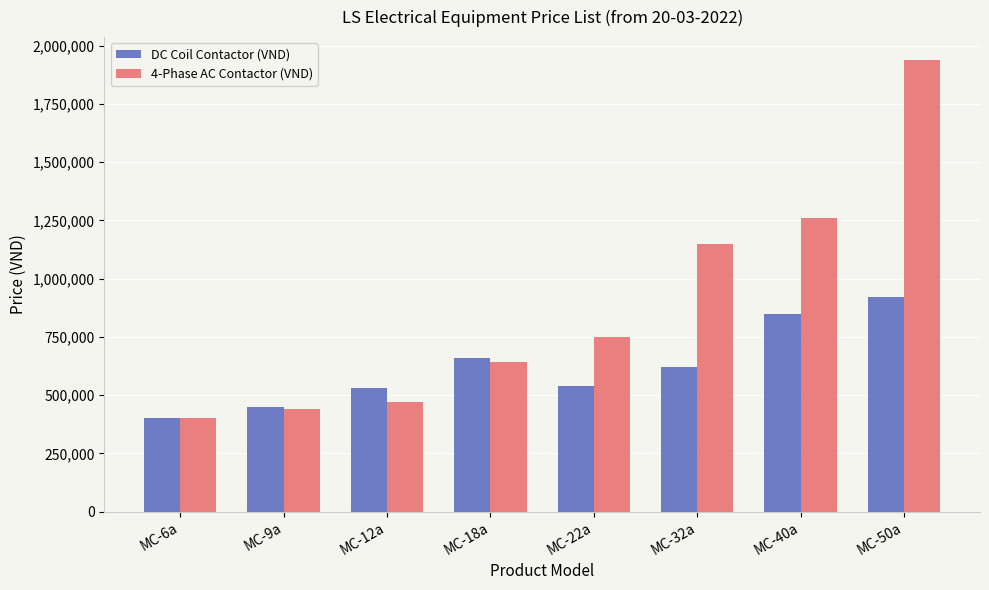

Which series changed the most between MC-18a and MC-32a?

4-Phase AC Contactor (VND)